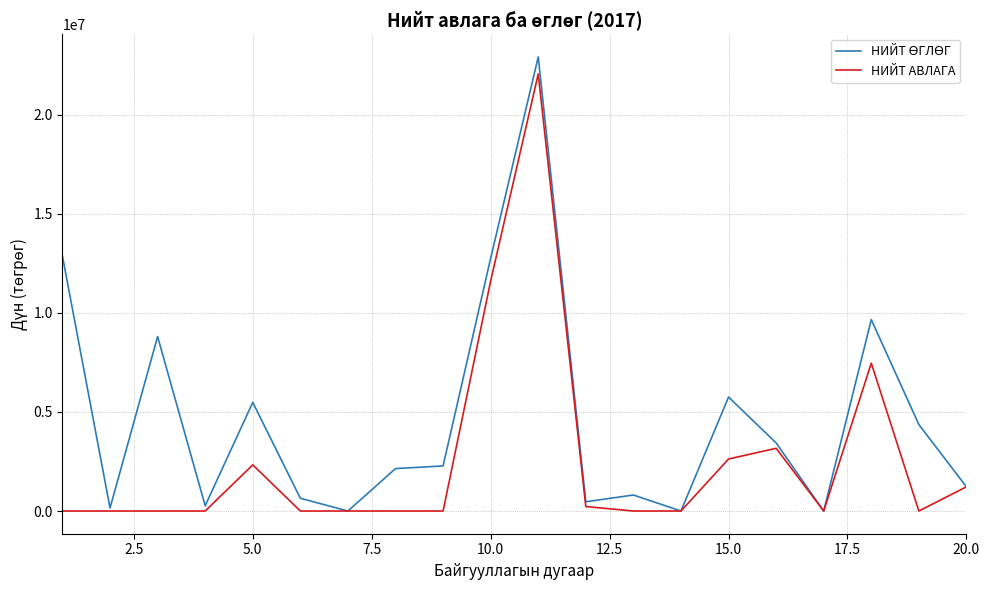

What is the maximum value shown in the chart?

22925923